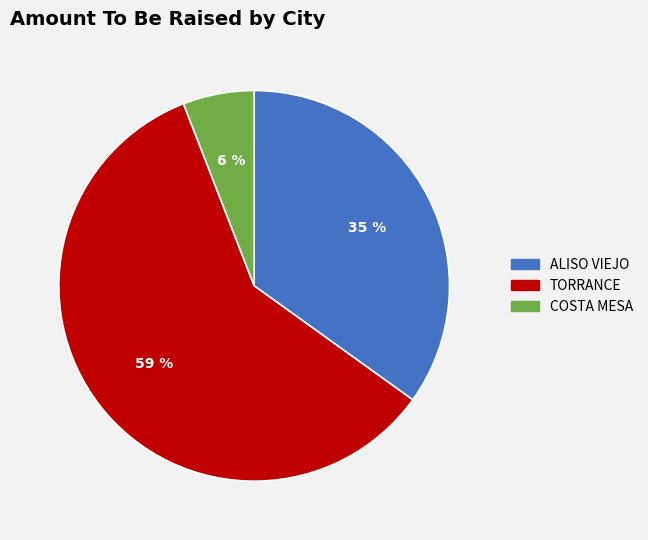

Is there any slice that represents more than half of the pie?

Yes